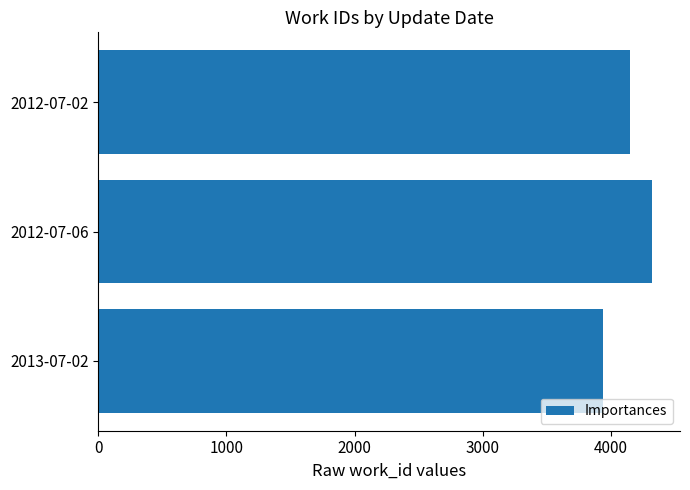

How many values are below 4153?

1